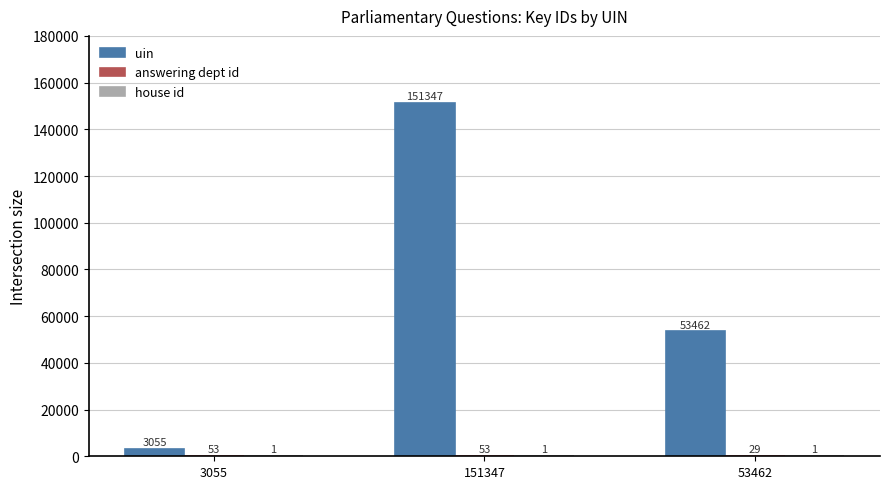

Which series has the largest total across all categories?

uin